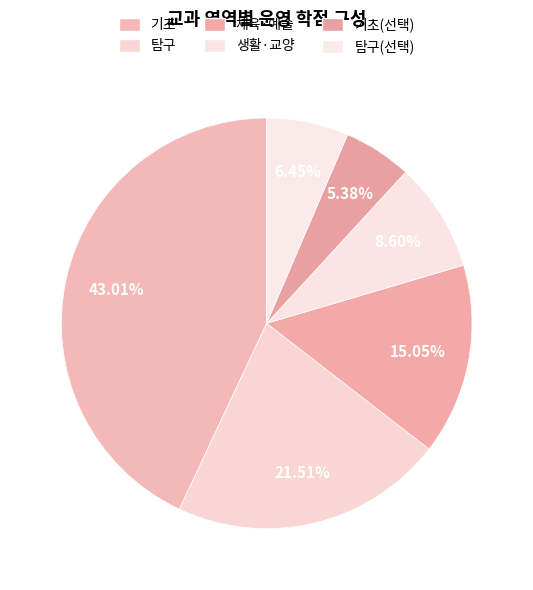

To the nearest percent, what is the combined percentage of 기초 and 탐구?

65%